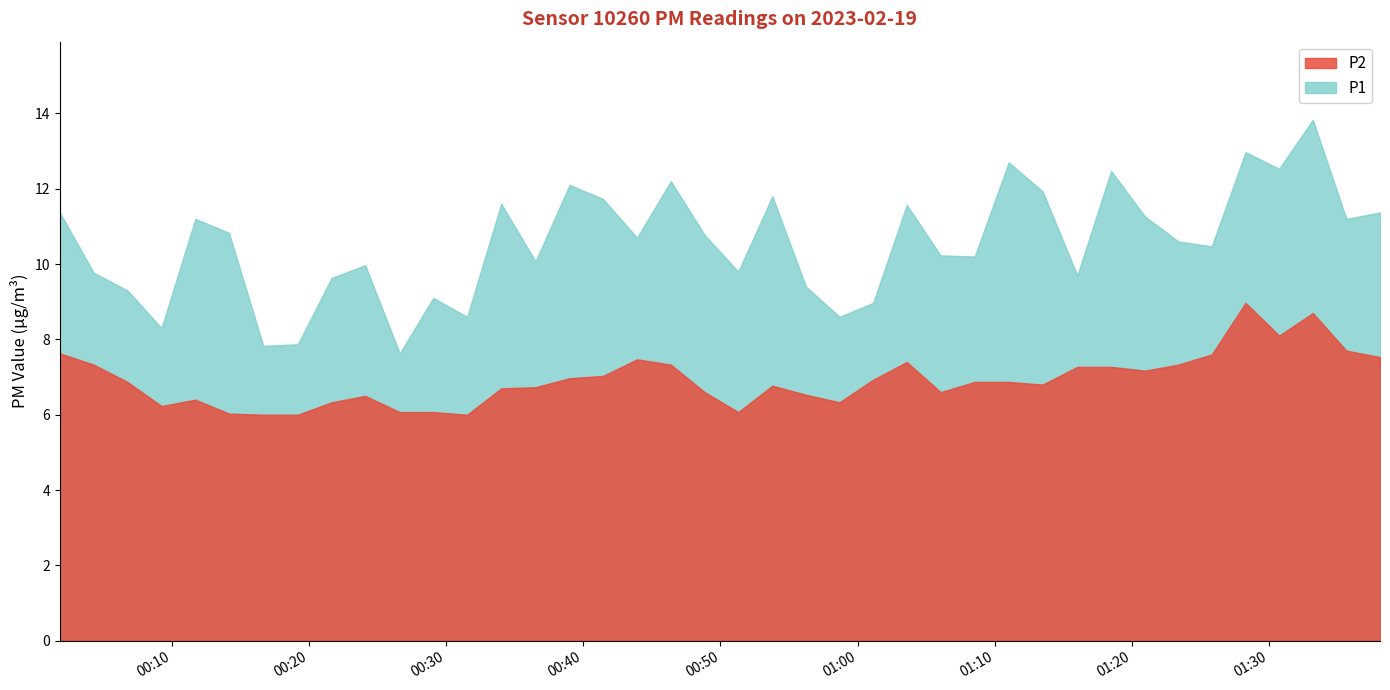

True or false: P1 and P2 cross at least once.

False